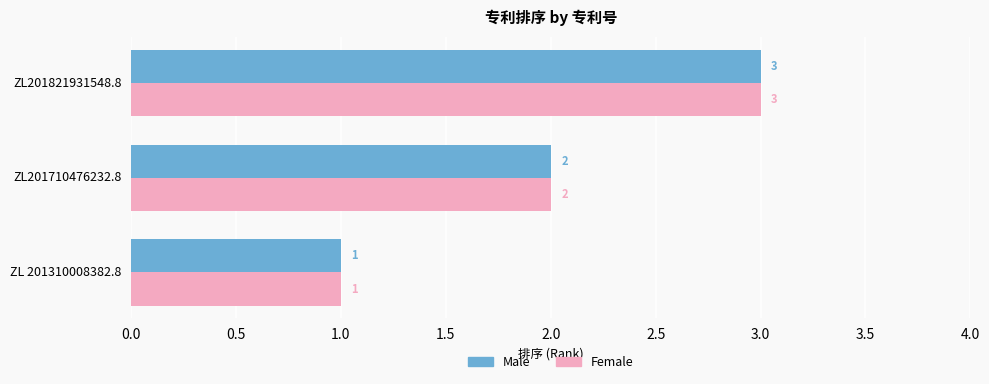

Count the Female values in the range 1 to 3.

3